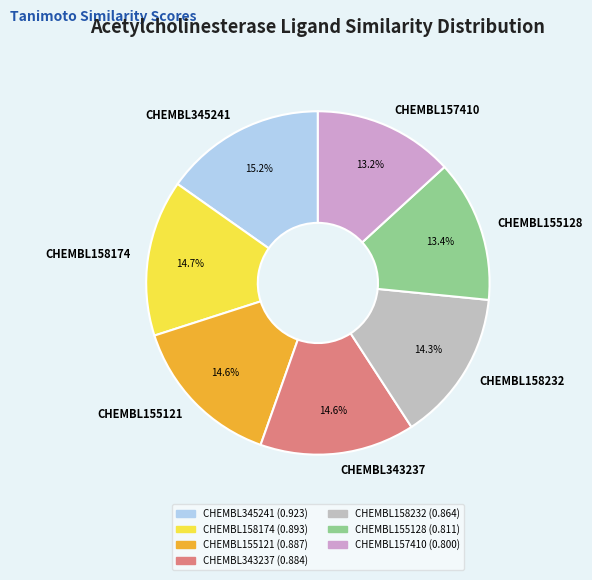

To the nearest percent, what portion does CHEMBL157410 represent?

13%